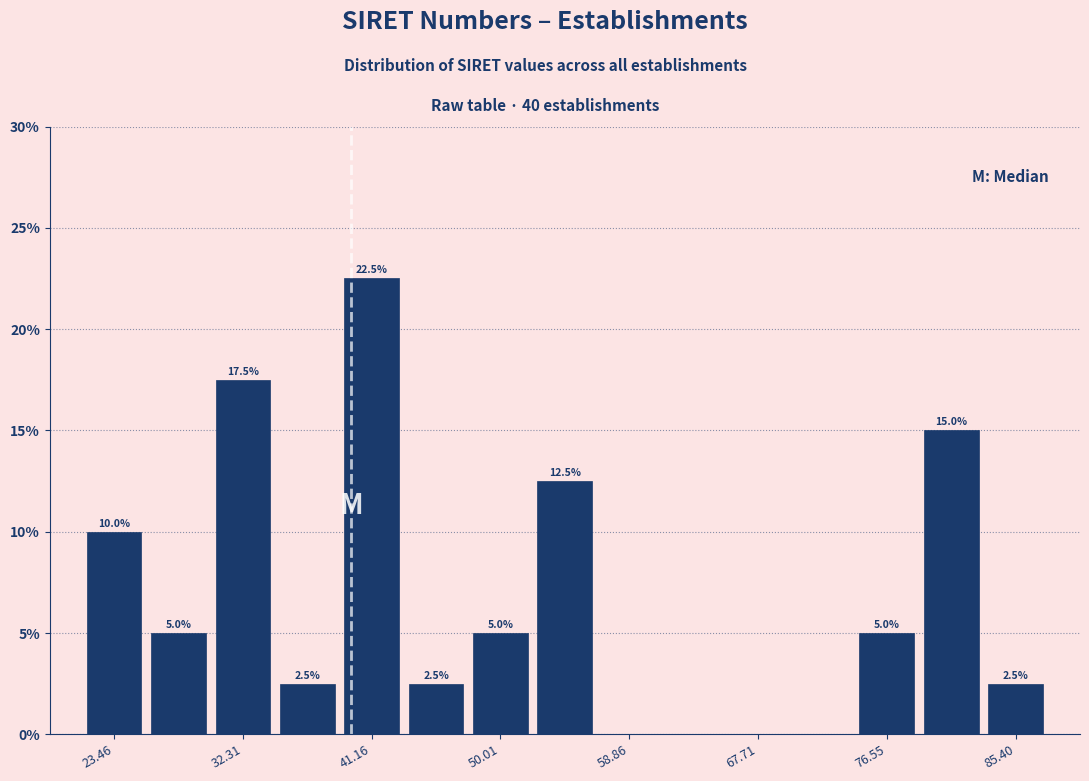

Which range on the x-axis has the tallest bar?

39 to 43